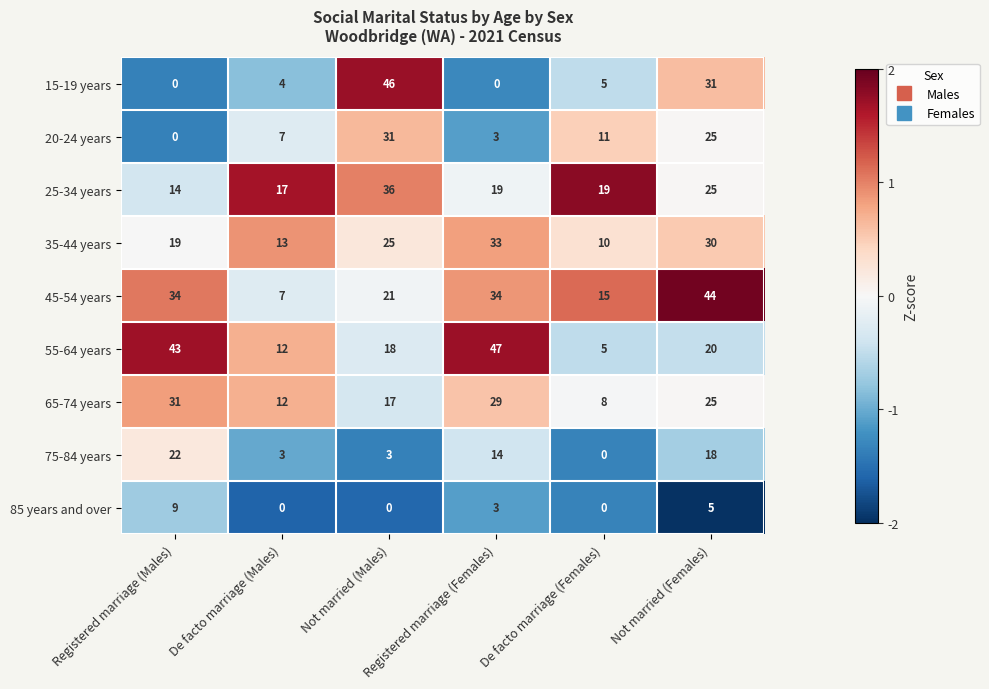

What is the difference between the second highest and second lowest values in the 45-54 years series?

19